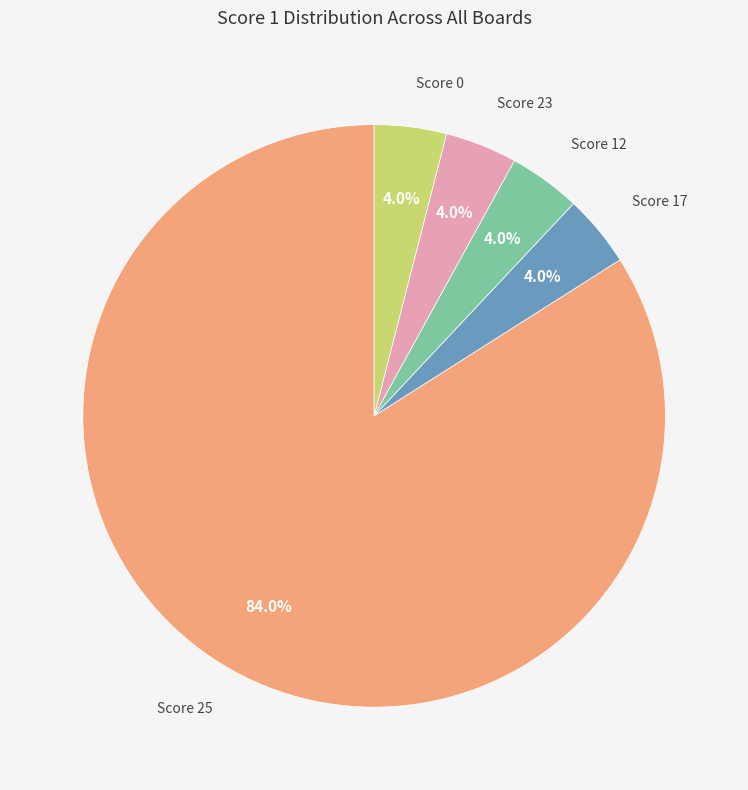

Does any single category account for the majority?

Yes